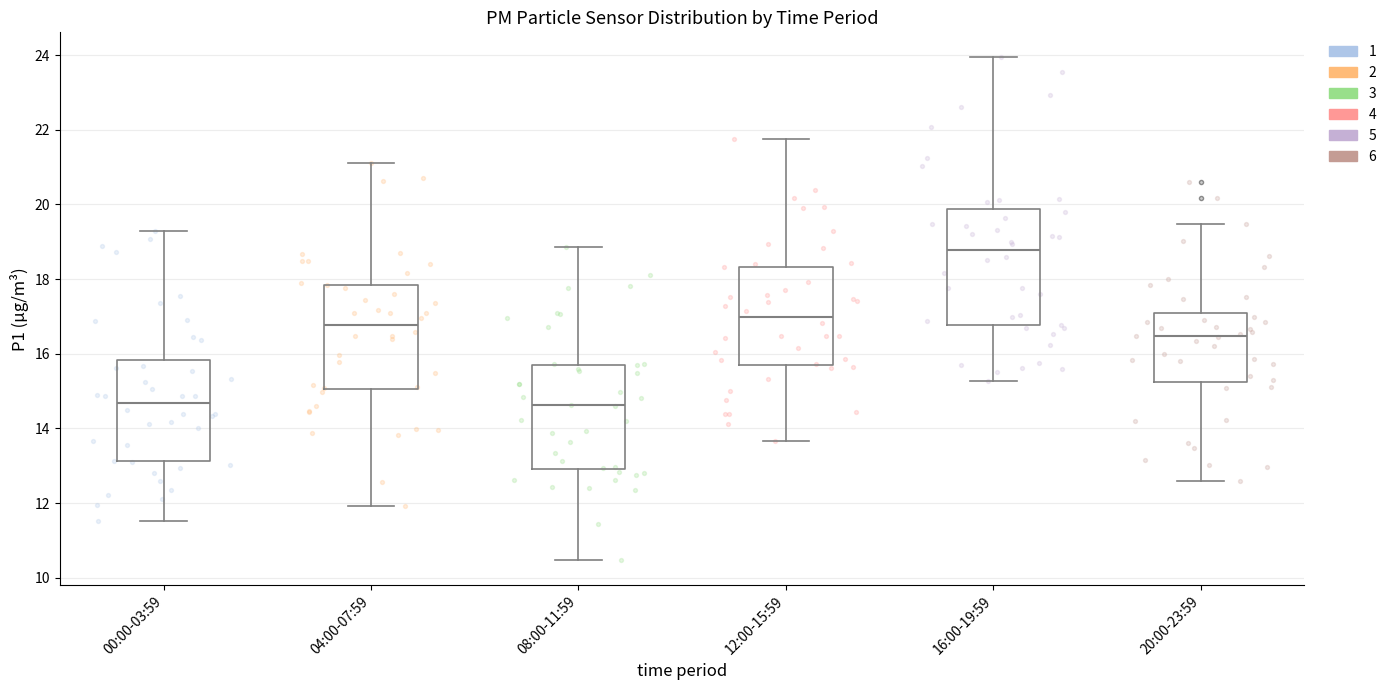

Comparing the boxes themselves (not the whiskers), which one is the tallest?

16:00-19:59